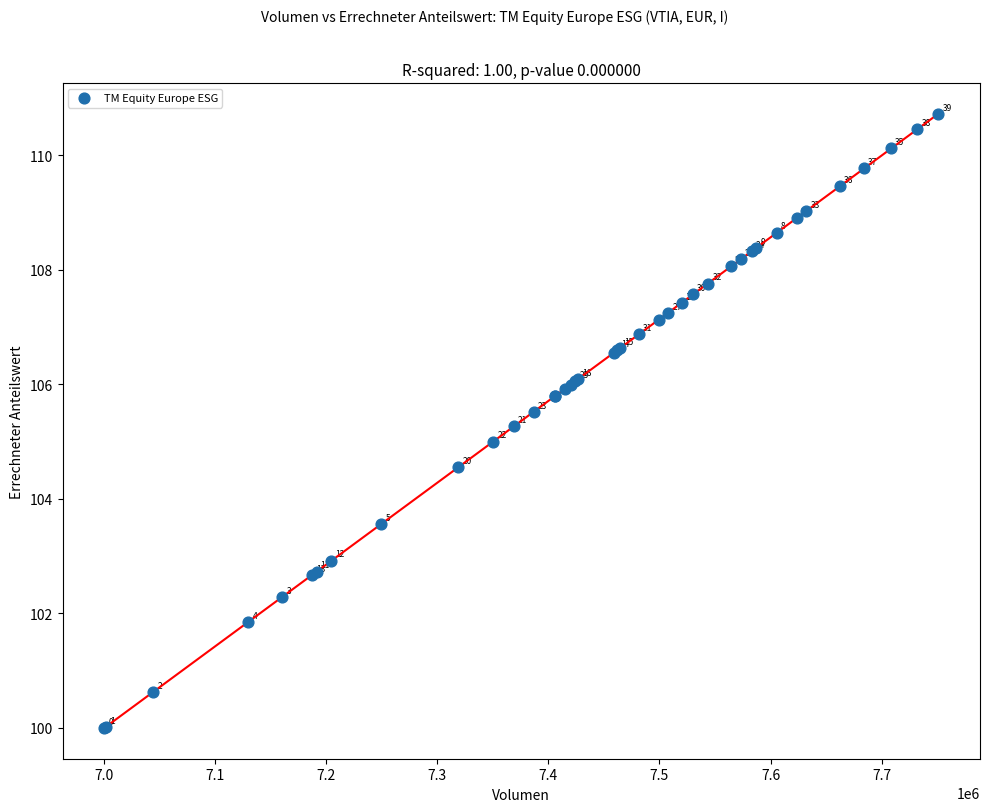

What Y value in the scatter plot is closest to 105?

105.0